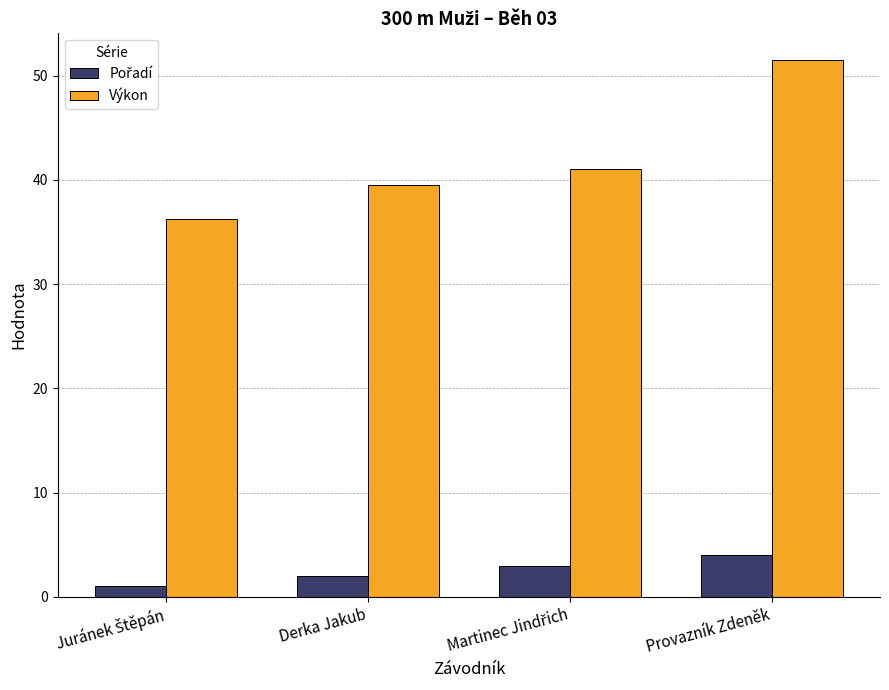

How many series are shown in this chart?

2